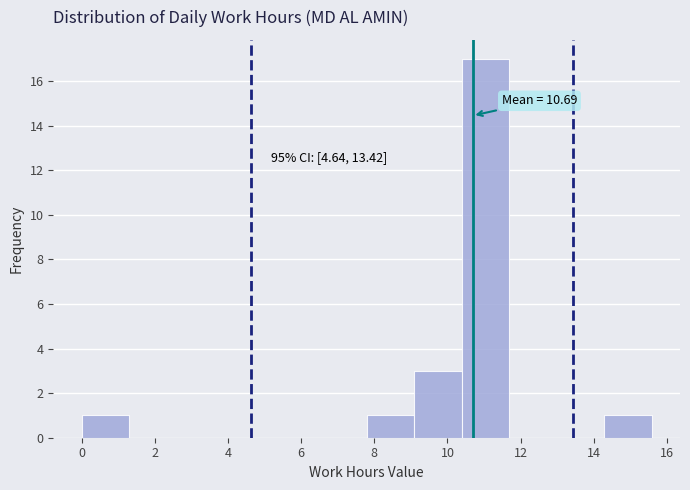

Which range on the x-axis has the tallest bar?

10.4 to 11.6